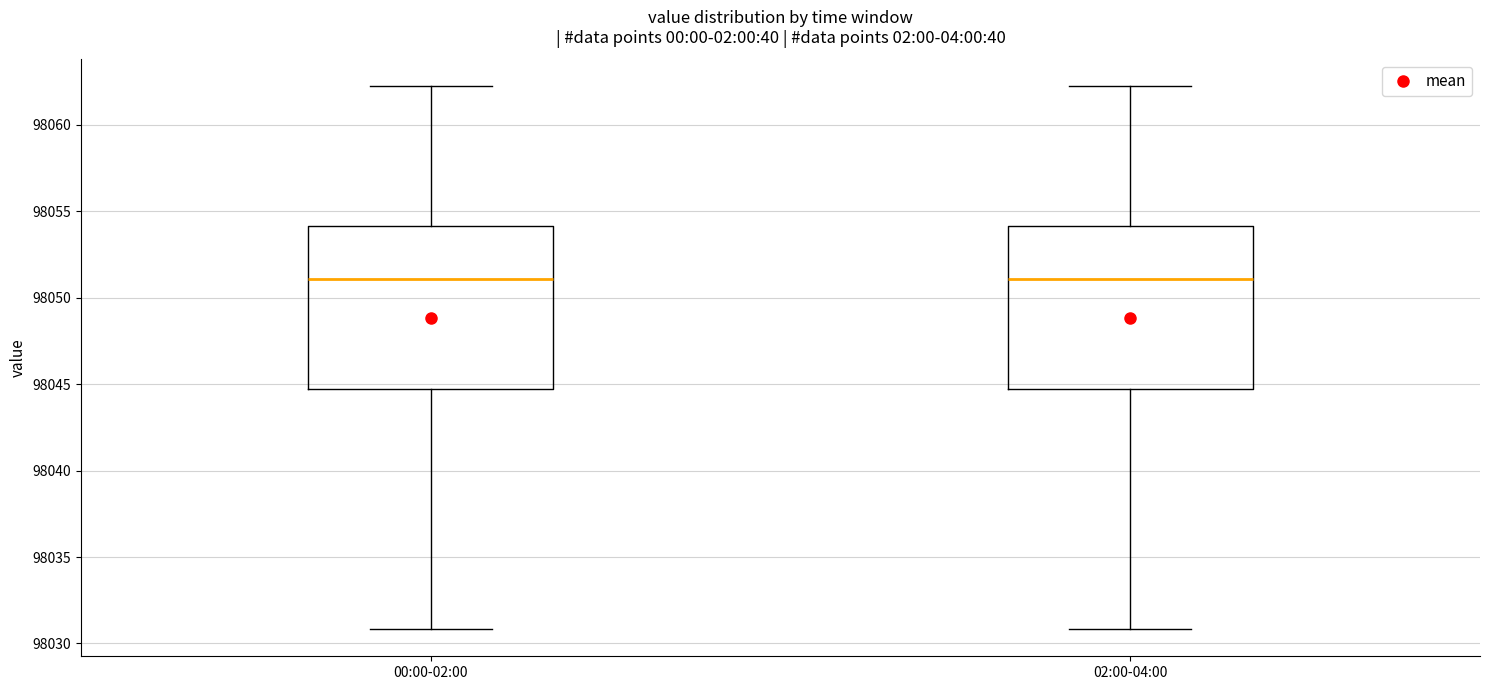

Reading left to right, read every box against the y-axis: the position of its median line, the range the box covers, and the ends of its whiskers. The values are not printed on the chart, so give them approximately, as read against the axis.

00:00-02:00: median 98051.0, box 98044.5 to 98054.0, whiskers 98031.0 to 98062.0
02:00-04:00: median 98051.0, box 98044.5 to 98054.0, whiskers 98031.0 to 98062.0